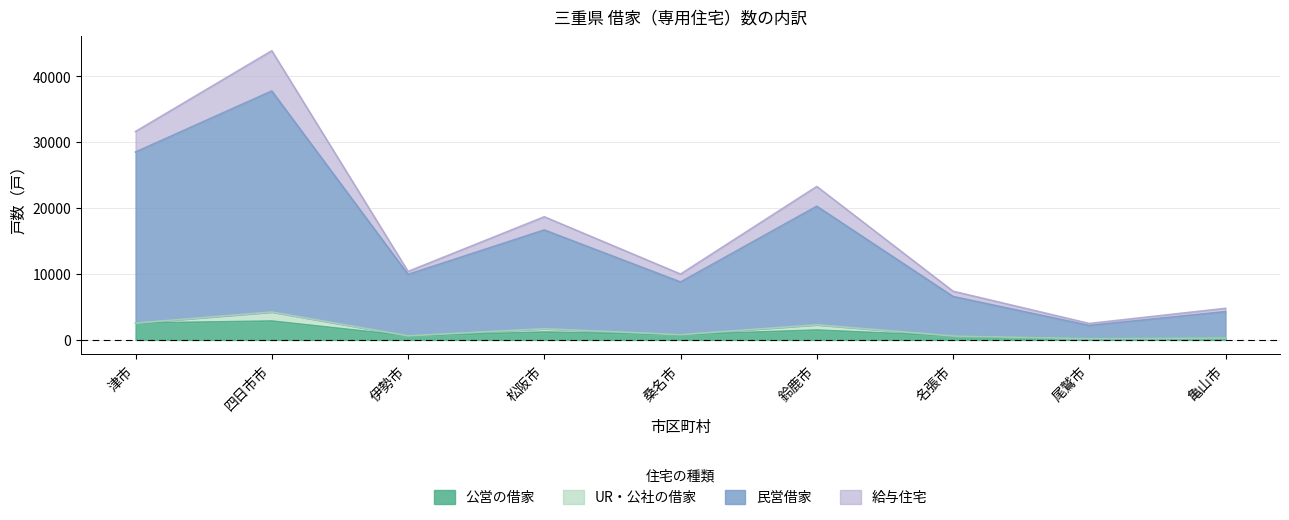

List the labels in order of 公営の借家 value, smallest first.

尾鷲市, 亀山市, 名張市, 伊勢市, 桑名市, 松阪市, 鈴鹿市, 津市, 四日市市